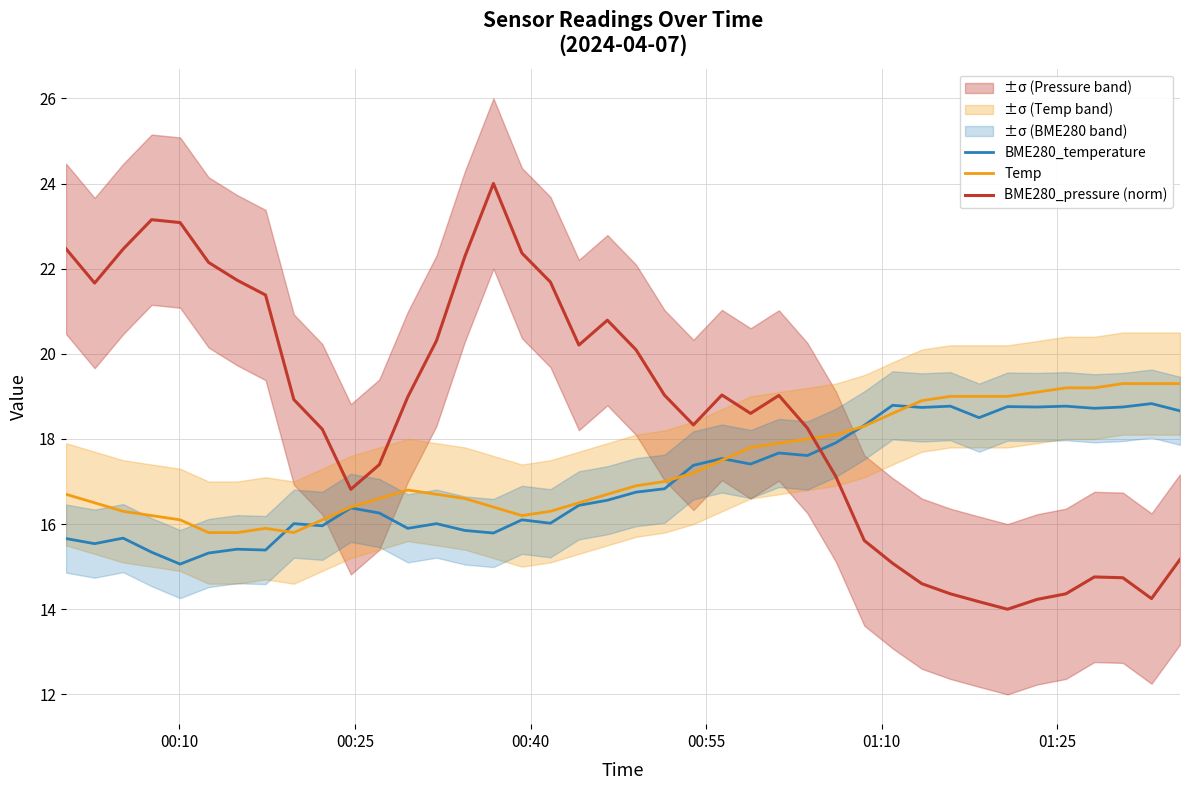

Is this an area chart (filled region under the line)?

No